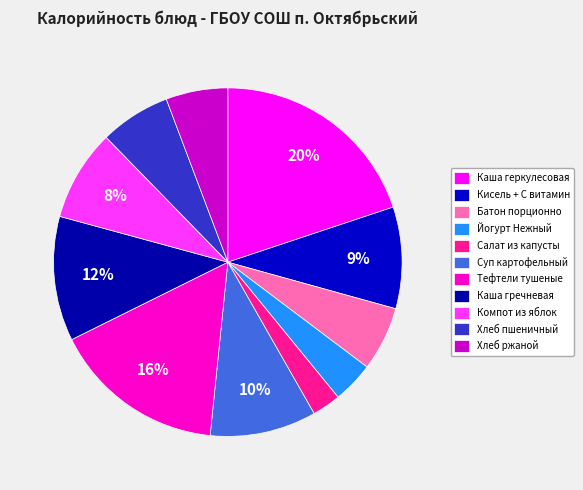

What is the change in value from Салат из капусты to Каша гречневая?

+121